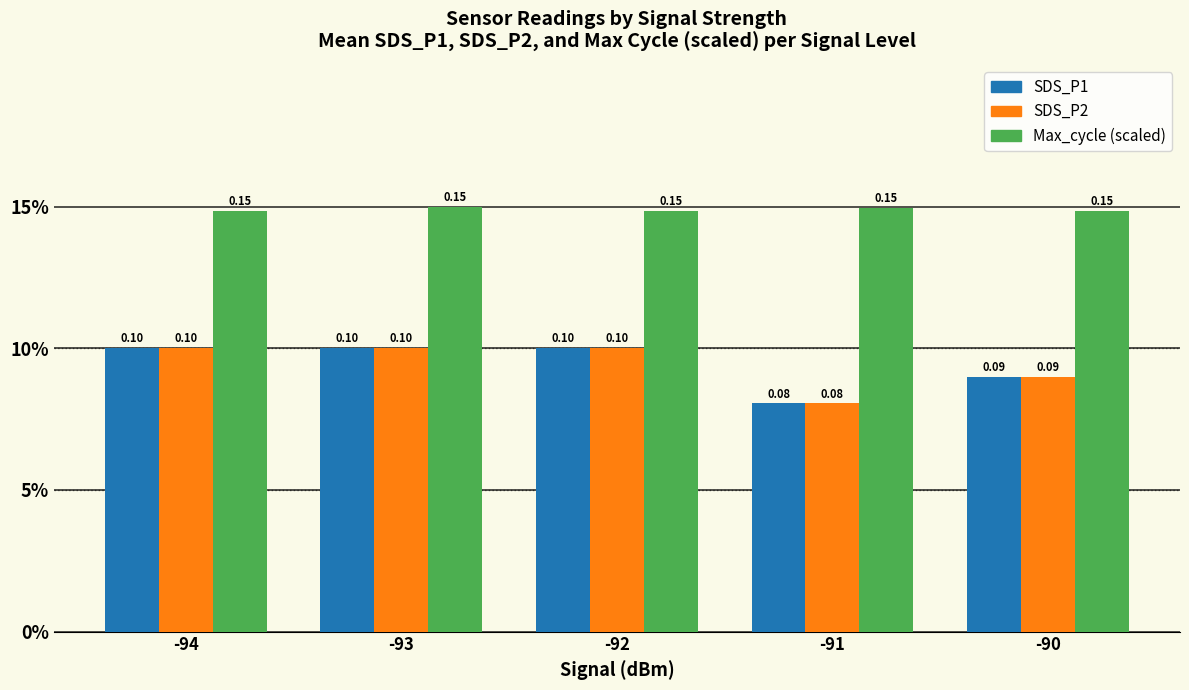

Which series changed the most between -93 and -92?

Max_cycle (scaled)